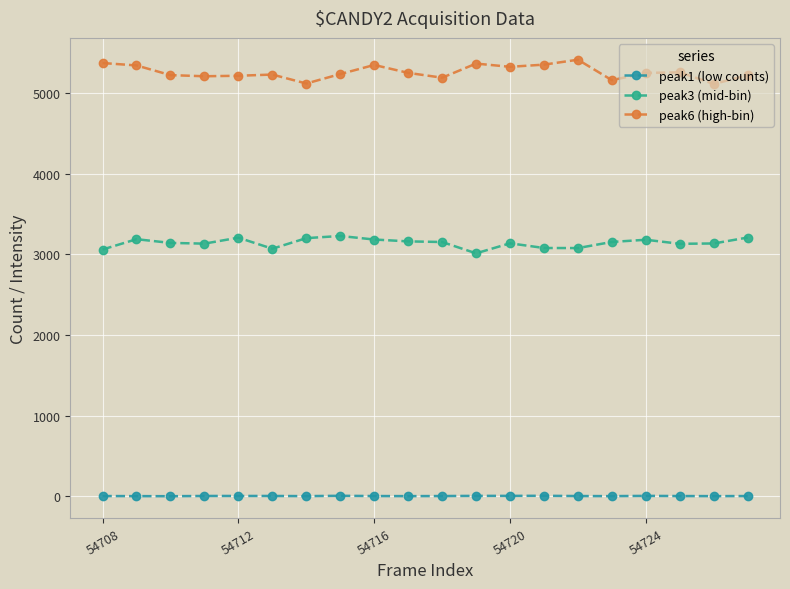

What is the difference between the maximum and second lowest values in the peak1 (low counts) series?

4